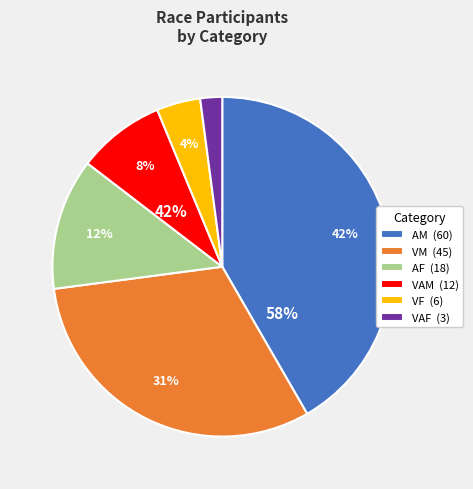

To the nearest percent, what percentage of the pie is AF?

12%